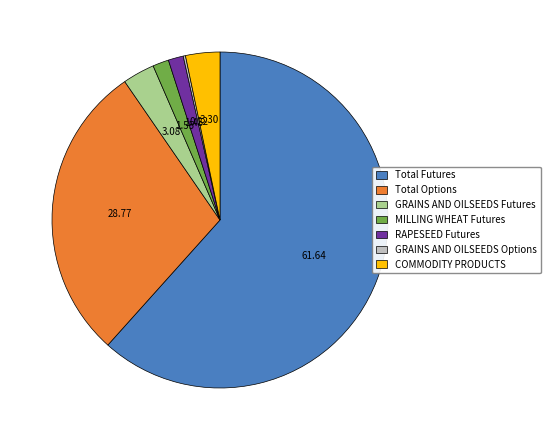

What is the majority slice?

Total Futures